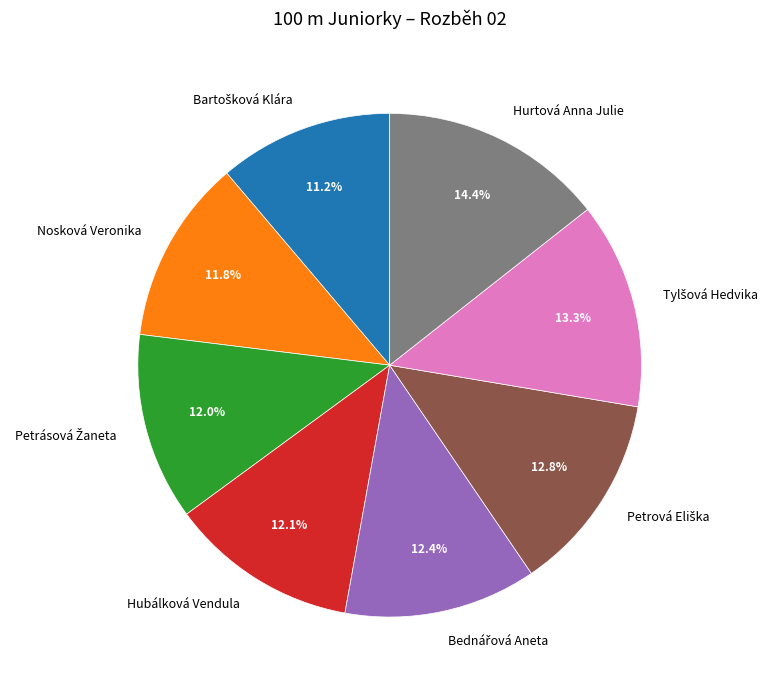

Which slice is the largest?

Hurtová Anna Julie